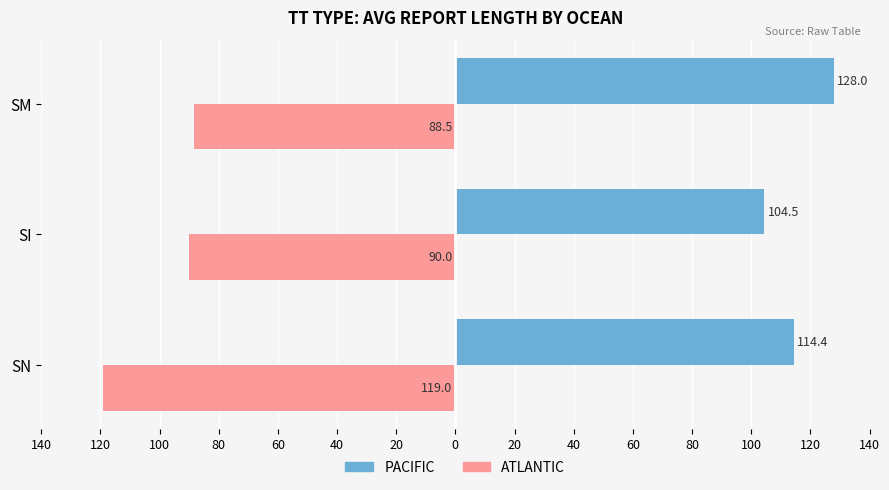

What are all the series names shown in the legend?

PACIFIC, ATLANTIC